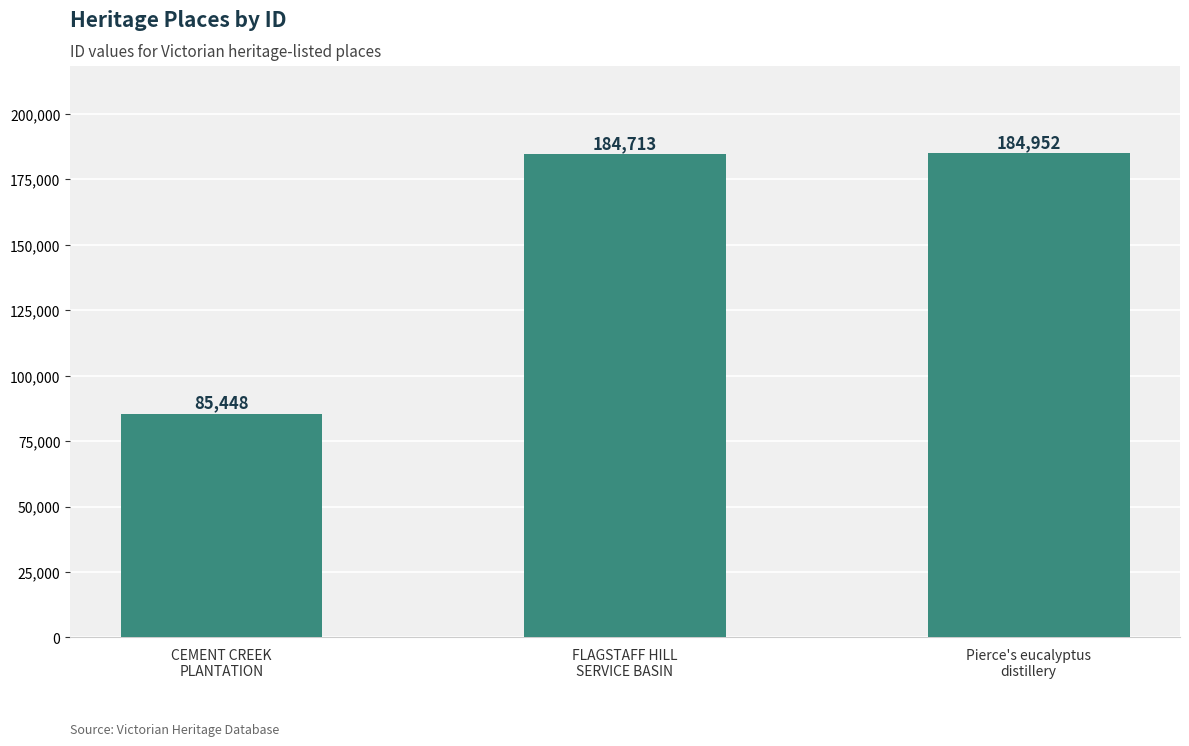

List the labels in order of value, largest first.

Pierce's eucalyptus
distillery, FLAGSTAFF HILL
SERVICE BASIN, CEMENT CREEK
PLANTATION